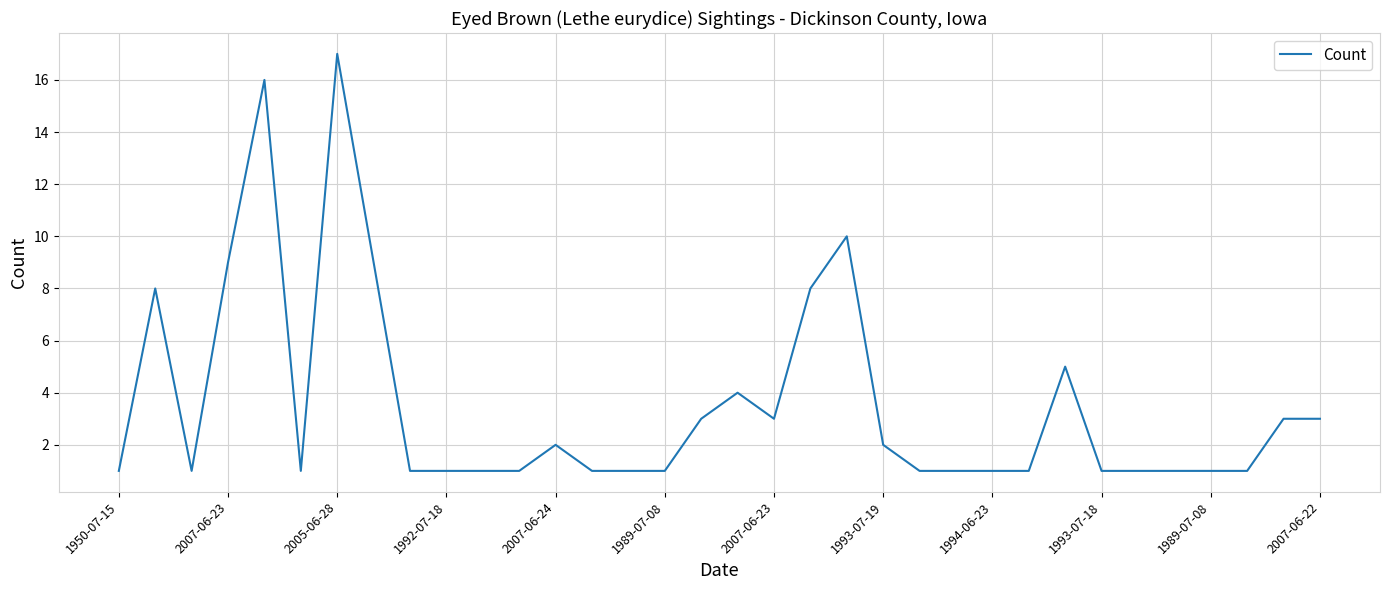

What is the difference between the maximum and minimum values?

16